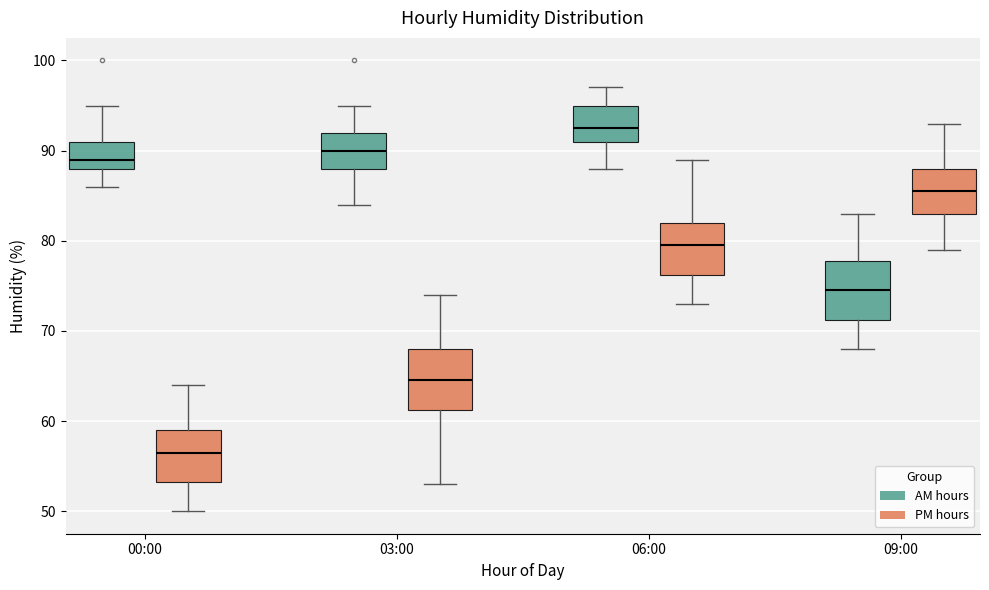

Which box has the highest median line?

06:00 (AM hours)